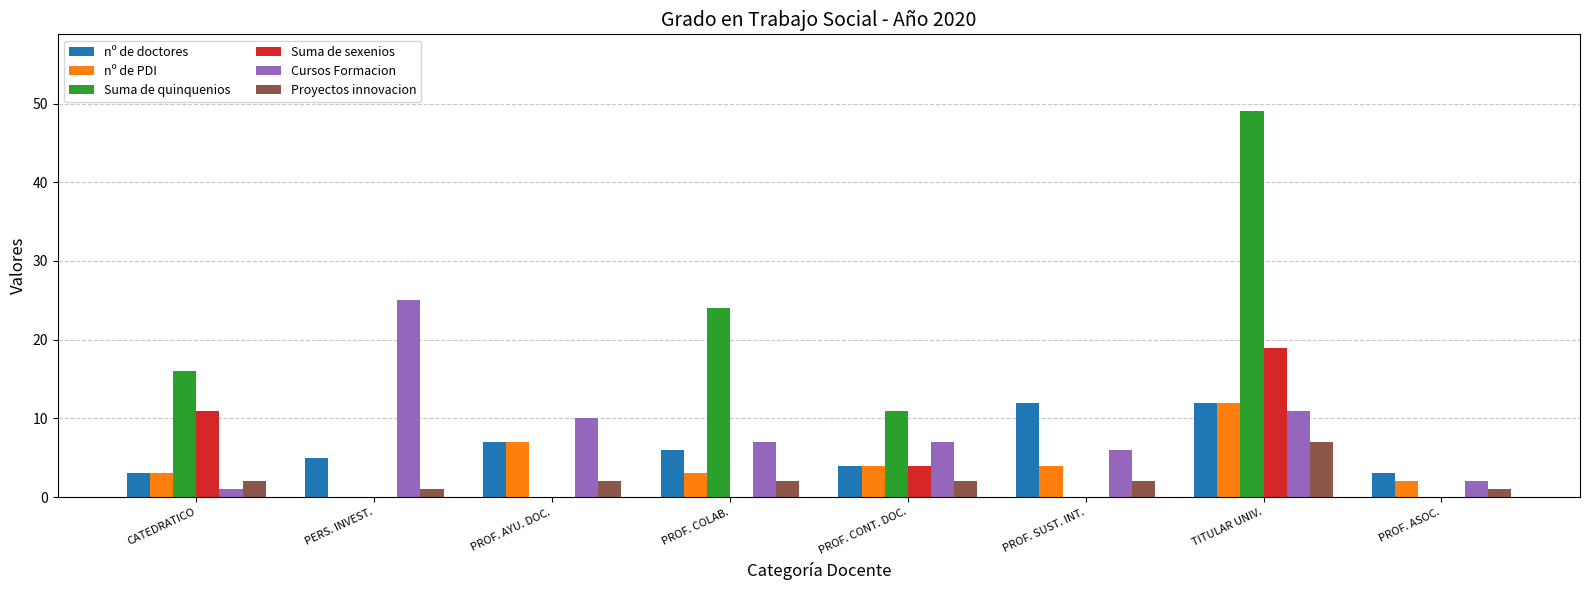

At which category is the sum across all series the highest?

TITULAR UNIV.